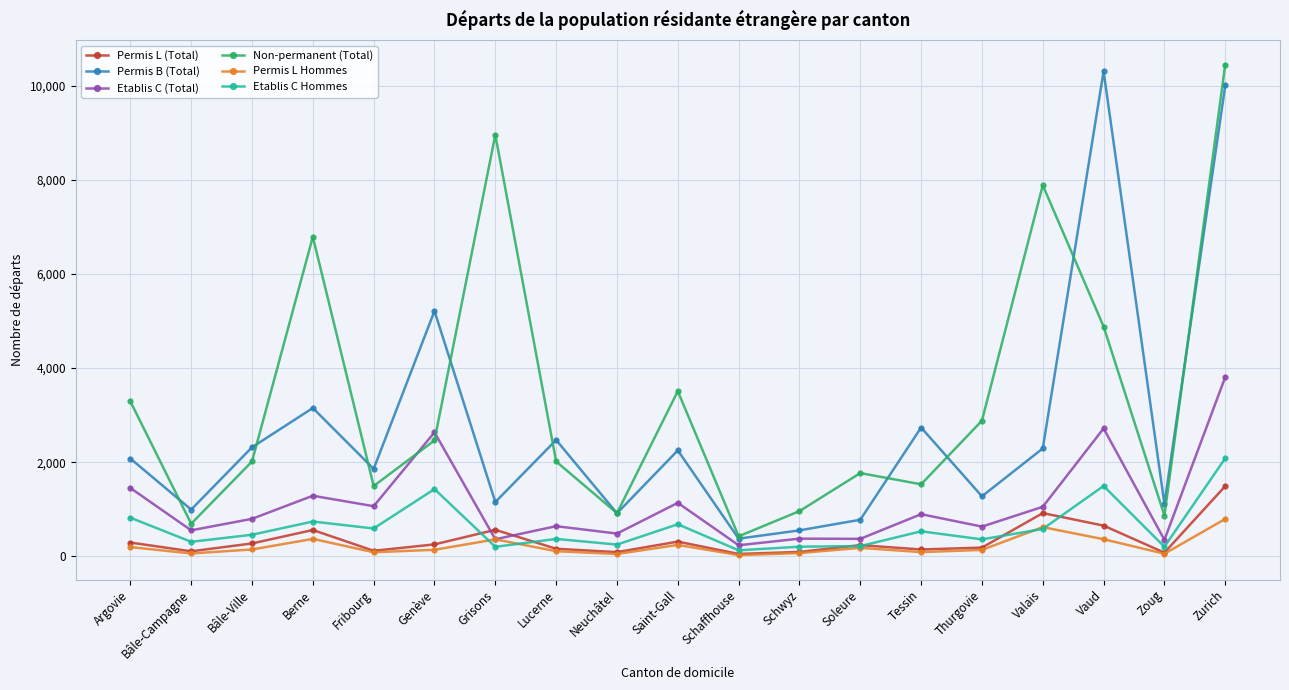

True or false: Etablis C (Total) and Permis B (Total) cross at least once.

False